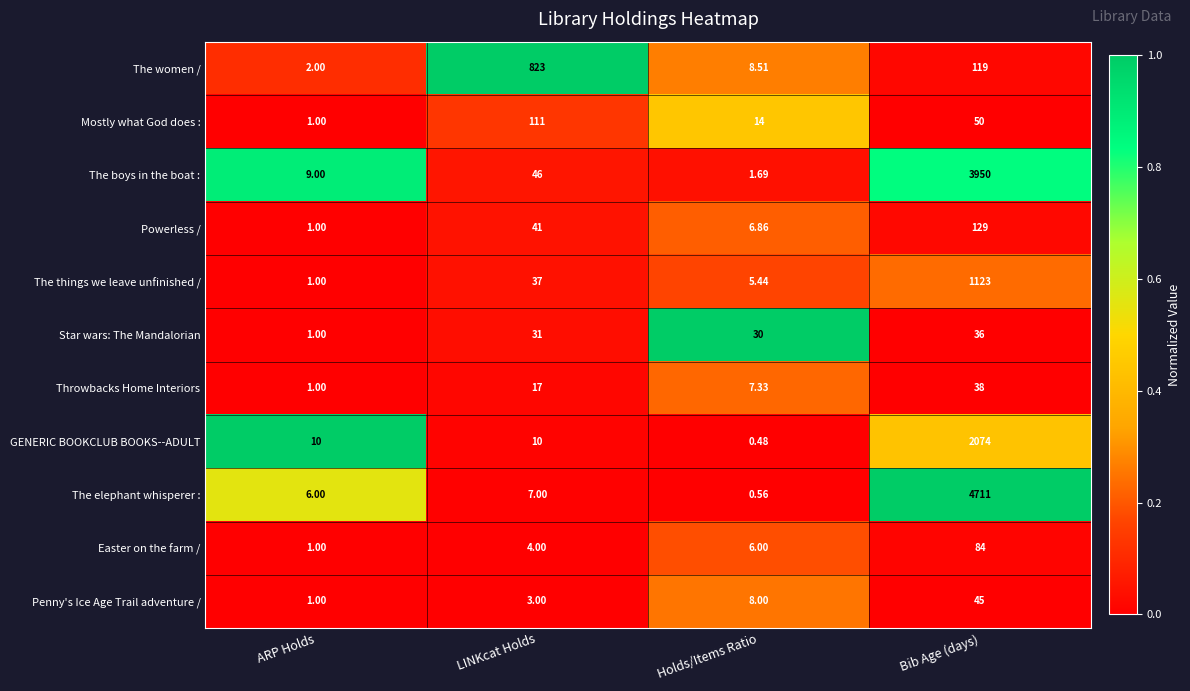

Where is The boys in the boat : nearest to the value 1975?

LINKcat Holds